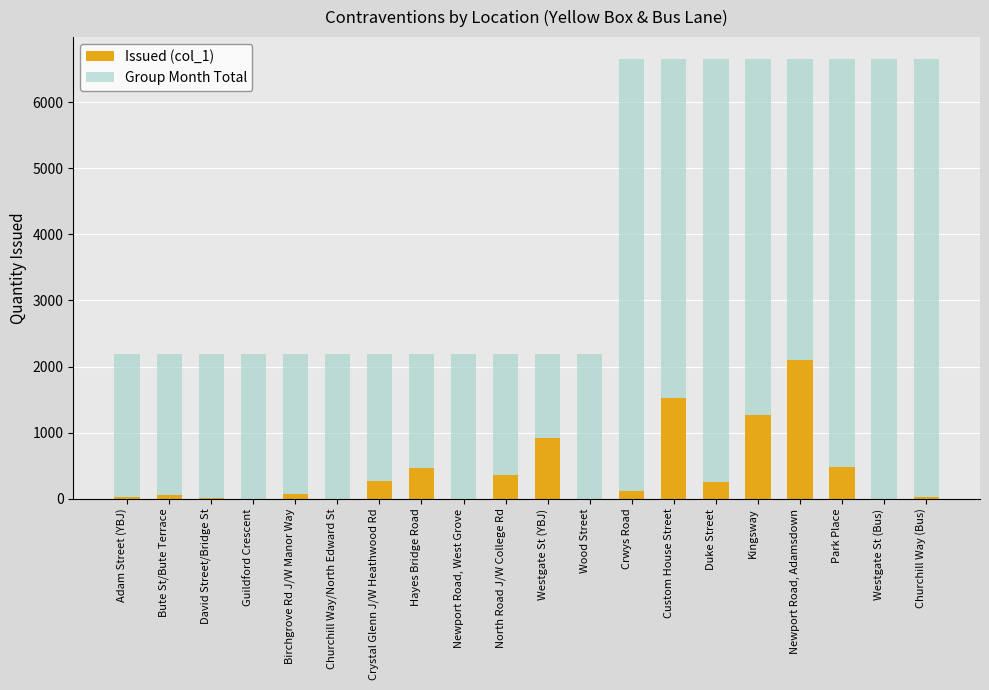

Reading left to right, list all the values displayed in this chart.

Group Month Total: Adam Street (YBJ)=2183	Bute St/Bute Terrace=2183	David Street/Bridge St=2183	Guildford Crescent=2183	Birchgrove Rd J/W Manor Way=2183	Churchill Way/North Edward St=2183	Crystal Glenn J/W Heathwood Rd=2183	Hayes Bridge Road=2183	Newport Road, West Grove=2183	North Road J/W College Rd=2183	Westgate St (YBJ)=2183	Wood Street=2183	Crwys Road=6650	Custom House Street=6650	Duke Street=6650	Kingsway=6650	Newport Road, Adamsdown=6650	Park Place=6650	Westgate St (Bus)=6650	Churchill Way (Bus)=6650
Issued (col_1): Adam Street (YBJ)=27	Bute St/Bute Terrace=59	David Street/Bridge St=16	Guildford Crescent=0	Birchgrove Rd J/W Manor Way=77	Churchill Way/North Edward St=0	Crystal Glenn J/W Heathwood Rd=269	Hayes Bridge Road=462	Newport Road, West Grove=0	North Road J/W College Rd=357	Westgate St (YBJ)=916	Wood Street=0	Crwys Road=121	Custom House Street=1531	Duke Street=252	Kingsway=1269	Newport Road, Adamsdown=2102	Park Place=479	Westgate St (Bus)=0	Churchill Way (Bus)=32